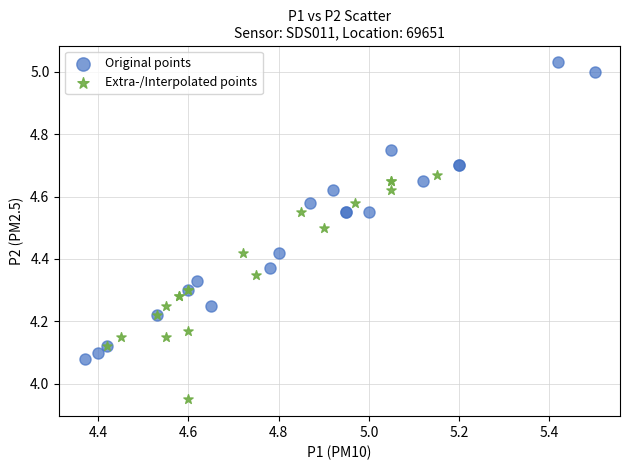

Which series contains the highest Y value?

Original points